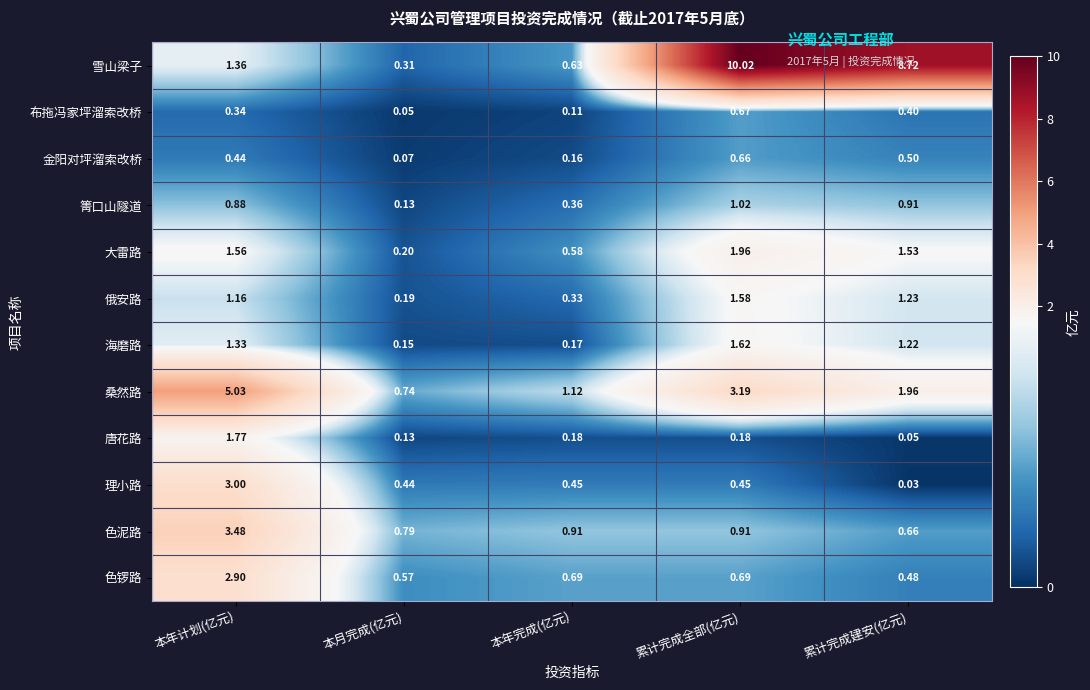

Where does the 海磨路 series first go above 1?

本年计划(亿元)